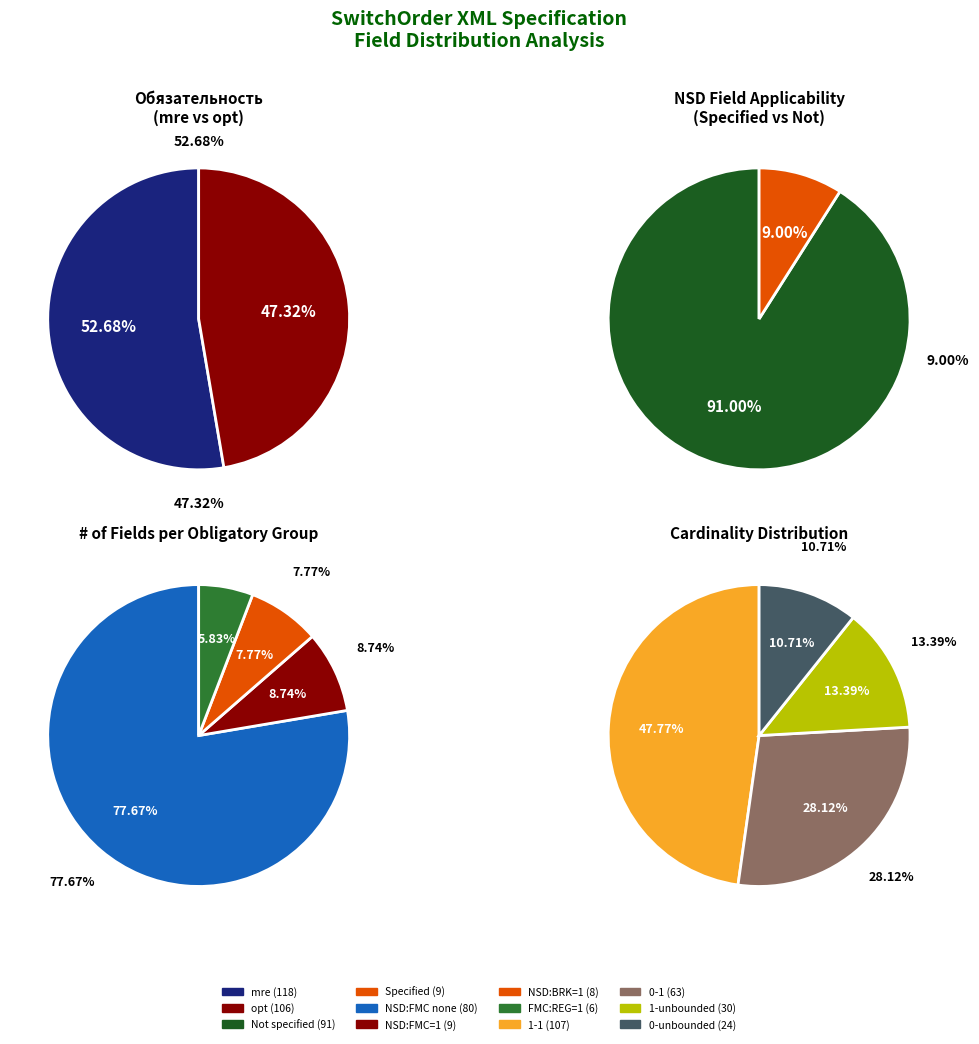

Combined, do mre and opt account for over 50%?

Yes